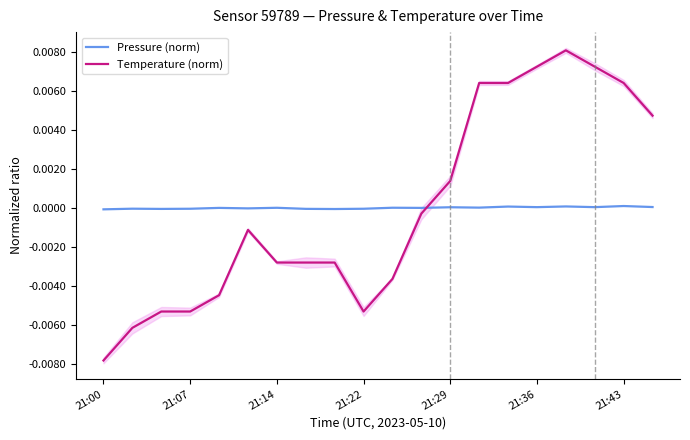

Rank the series by their average value, from highest to lowest.

Temperature (norm), Pressure (norm)